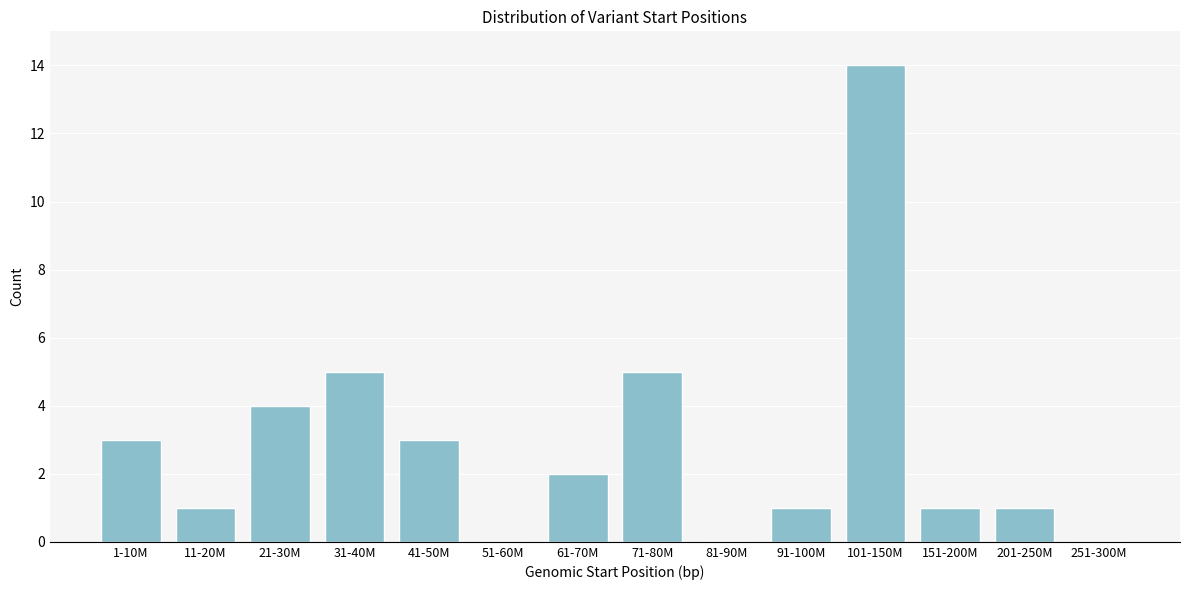

Reading right to left, transcribe all the data shown in this chart.

251-300M=0	201-250M=1	151-200M=1	101-150M=14	91-100M=1	81-90M=0	71-80M=5	61-70M=2	51-60M=0	41-50M=3	31-40M=5	21-30M=4	11-20M=1	1-10M=3